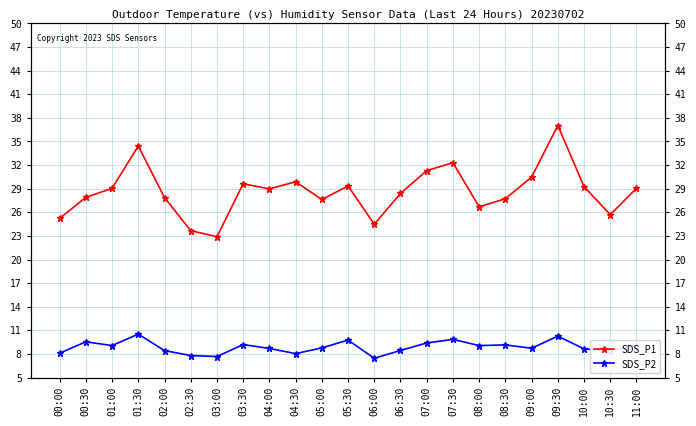

At which label does SDS_P2 first exceed 8?

00:00